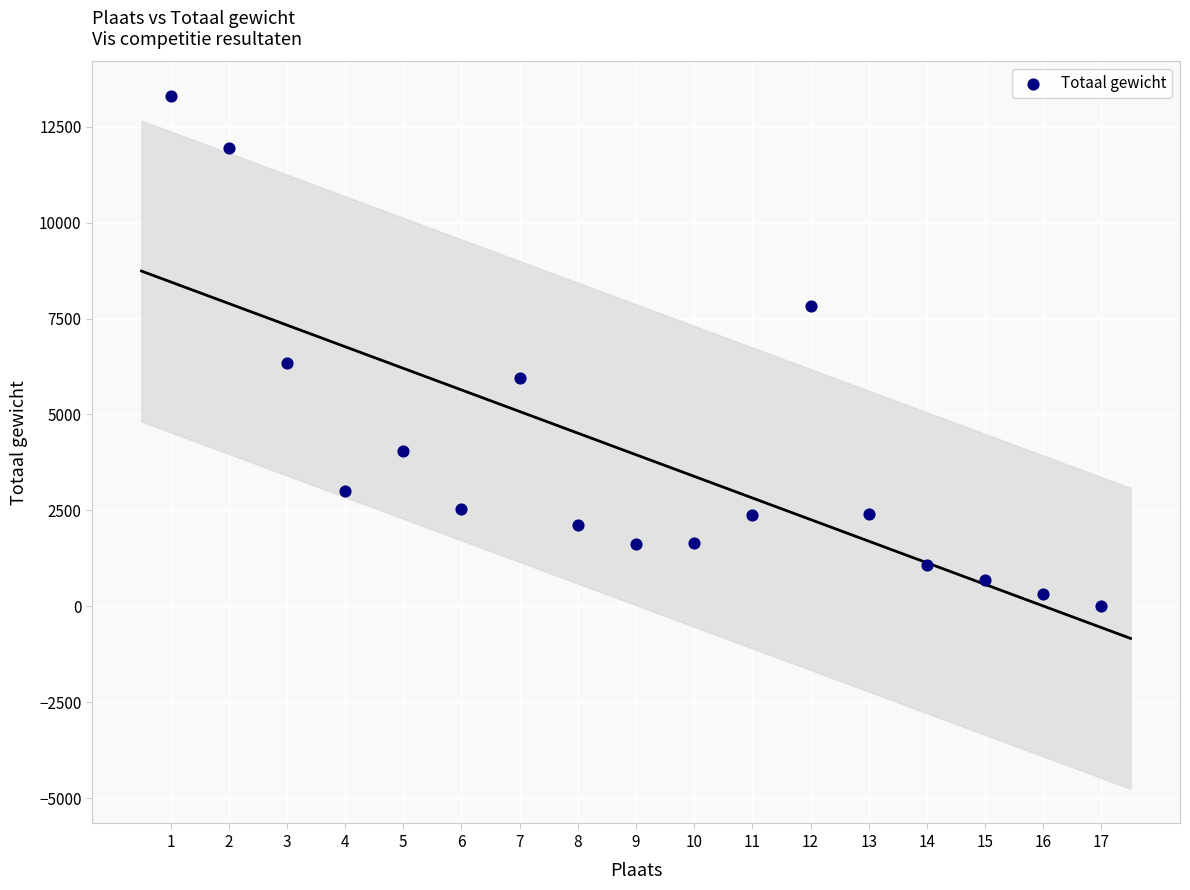

What Y value in the scatter plot is closest to 6647?

6350